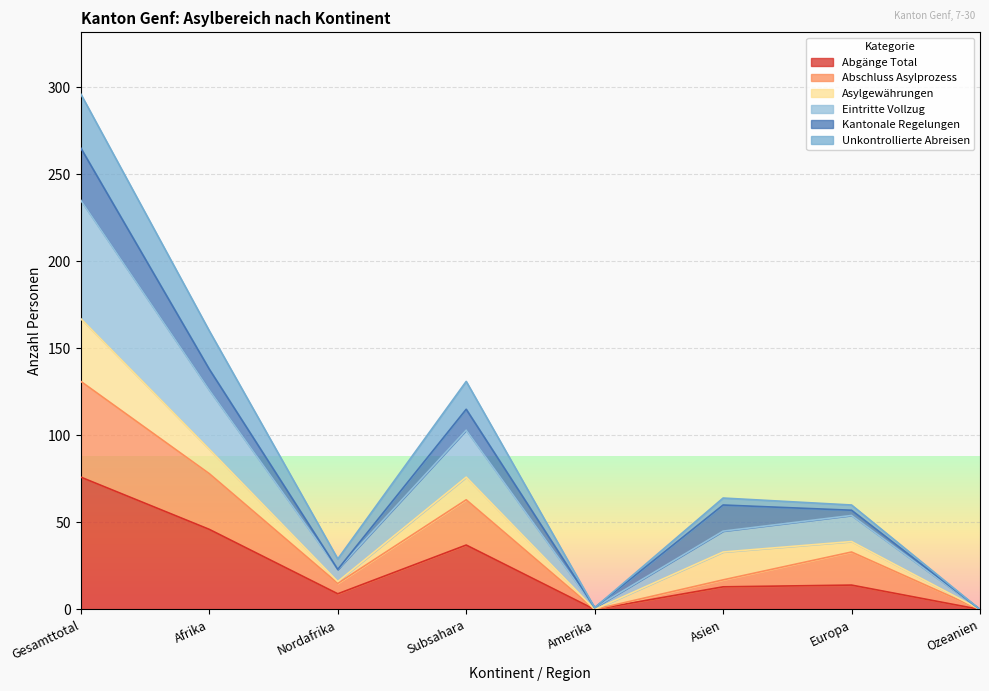

What is the difference between the second highest and second lowest values in the Abgänge Total series?

46